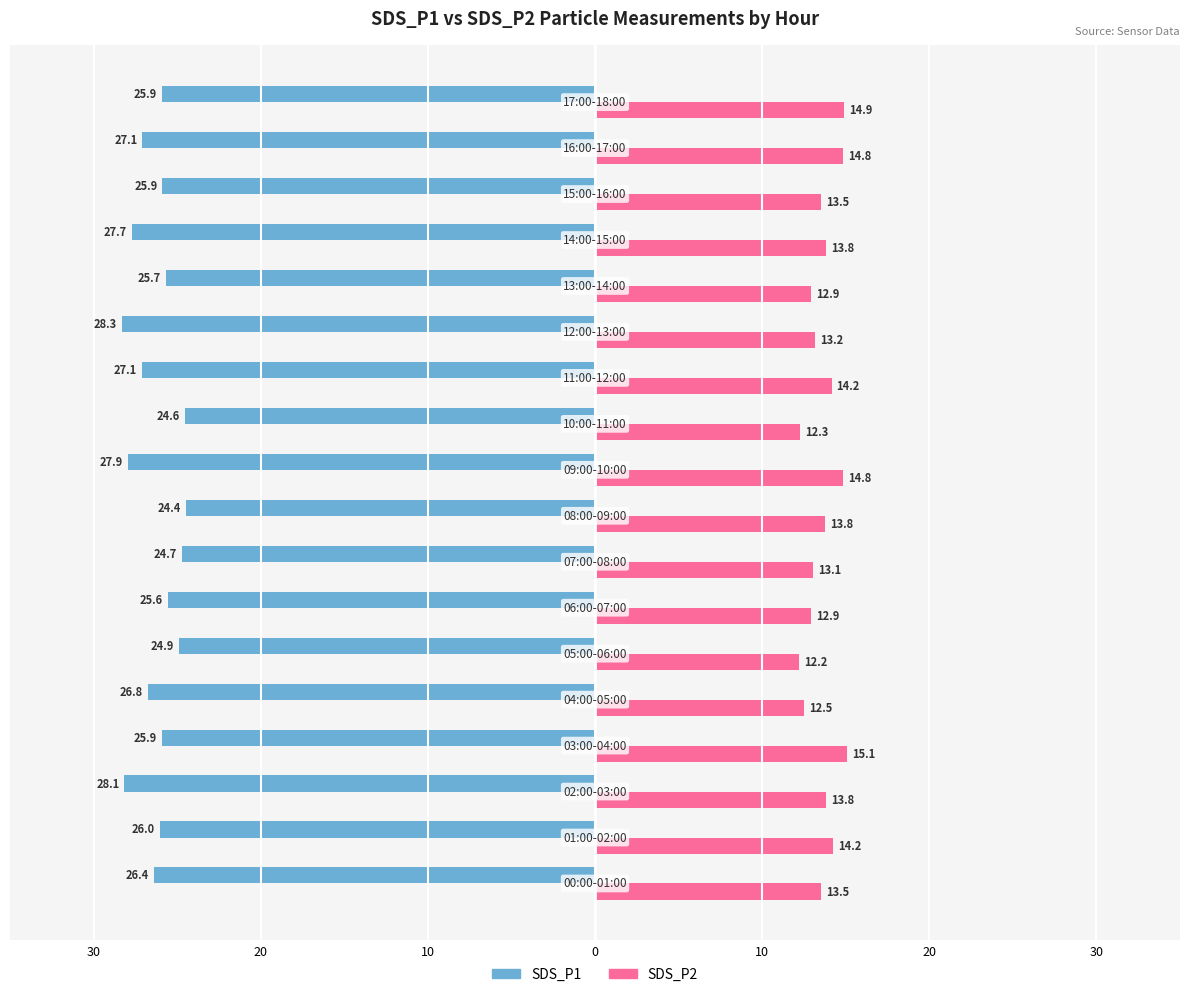

At how many categories does at least one series exceed 11?

18